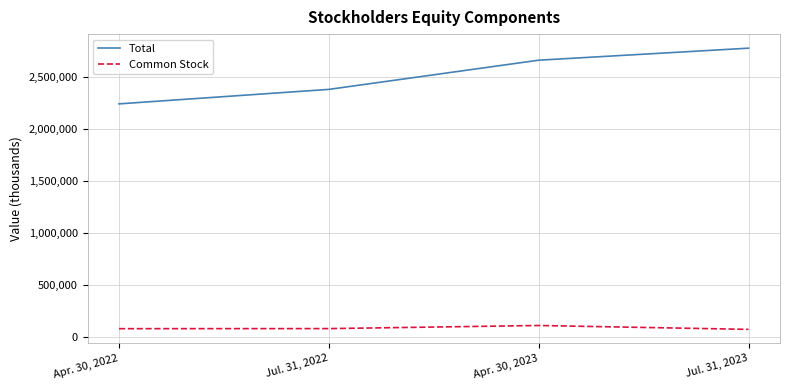

True or false: Common Stock and Total cross at least once.

False